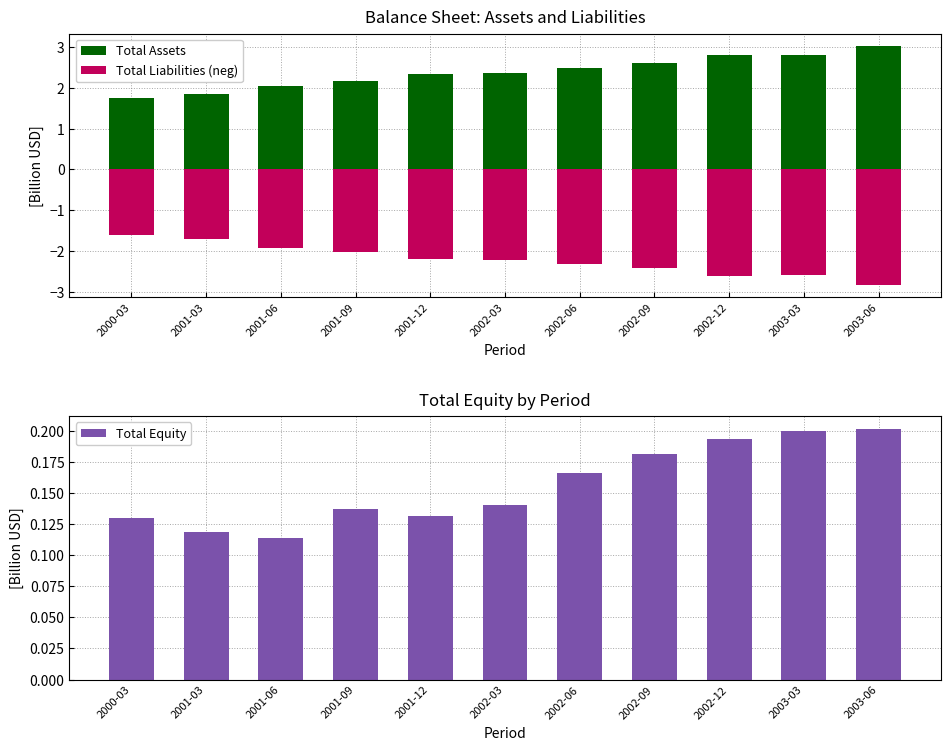

Which has a higher value, 2001-03 or 2001-12?

2001-12